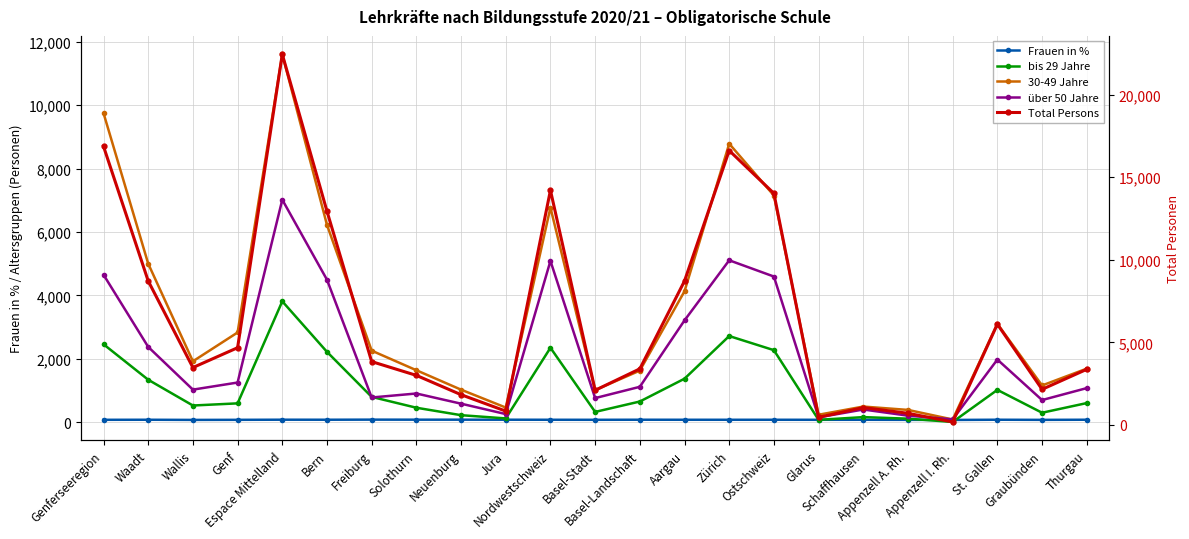

Is it true that über 50 Jahre equals 251.8 at Glarus?

False